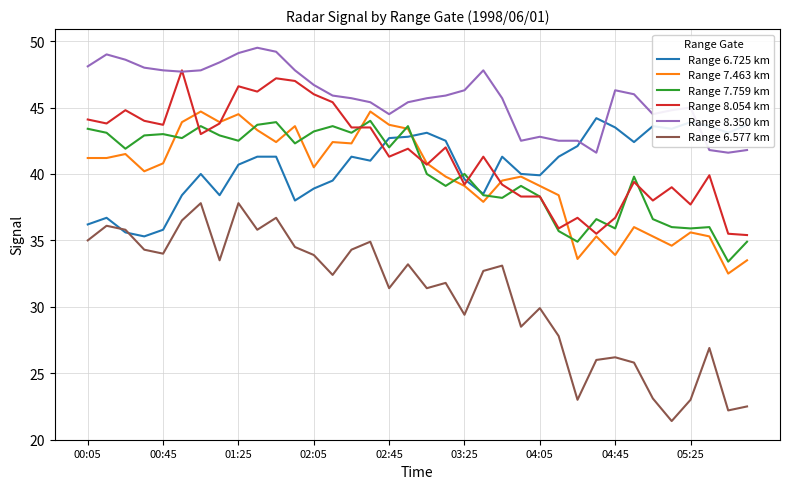

Which series has the largest total across all categories?

Range 8.350 km